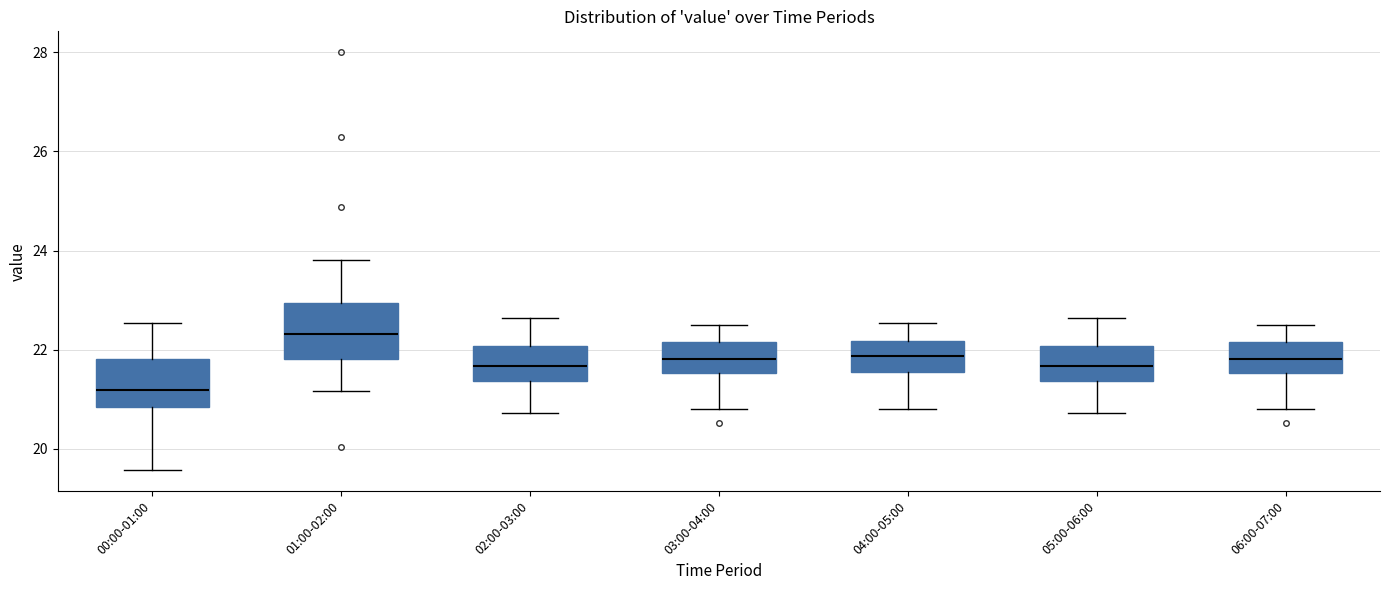

Reading left to right, read every box against the y-axis: the position of its median line, the range the box covers, and the ends of its whiskers. The values are not printed on the chart, so give them approximately, as read against the axis.

00:00-01:00: median 21.2, box 20.8 to 21.8, whiskers 19.6 to 22.6
01:00-02:00: median 22.4, box 21.8 to 23.0, whiskers 21.2 to 23.8
02:00-03:00: median 21.6, box 21.4 to 22.0, whiskers 20.8 to 22.6
03:00-04:00: median 21.8, box 21.6 to 22.2, whiskers 20.8 to 22.6
04:00-05:00: median 21.8, box 21.6 to 22.2, whiskers 20.8 to 22.6
05:00-06:00: median 21.6, box 21.4 to 22.0, whiskers 20.8 to 22.6
06:00-07:00: median 21.8, box 21.6 to 22.2, whiskers 20.8 to 22.6